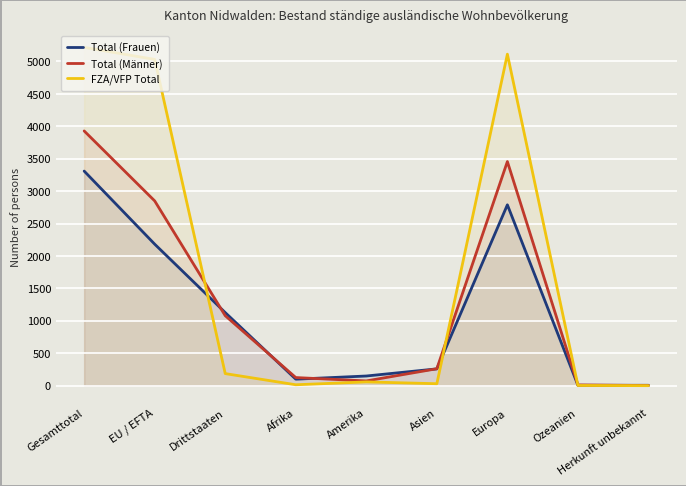

Is the value of Total (Frauen) at Asien greater than the value of FZA/VFP Total at EU / EFTA?

No